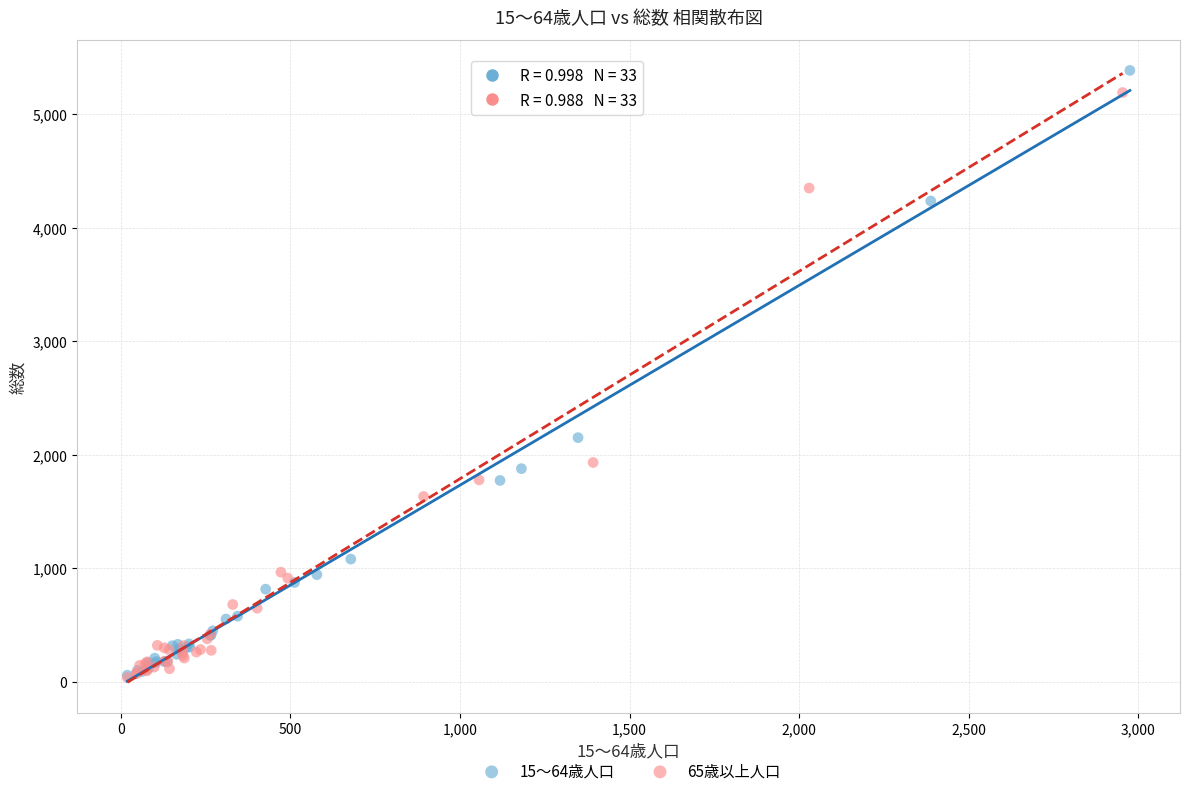

Which series has the largest Y range (max minus min)?

15～64歳人口